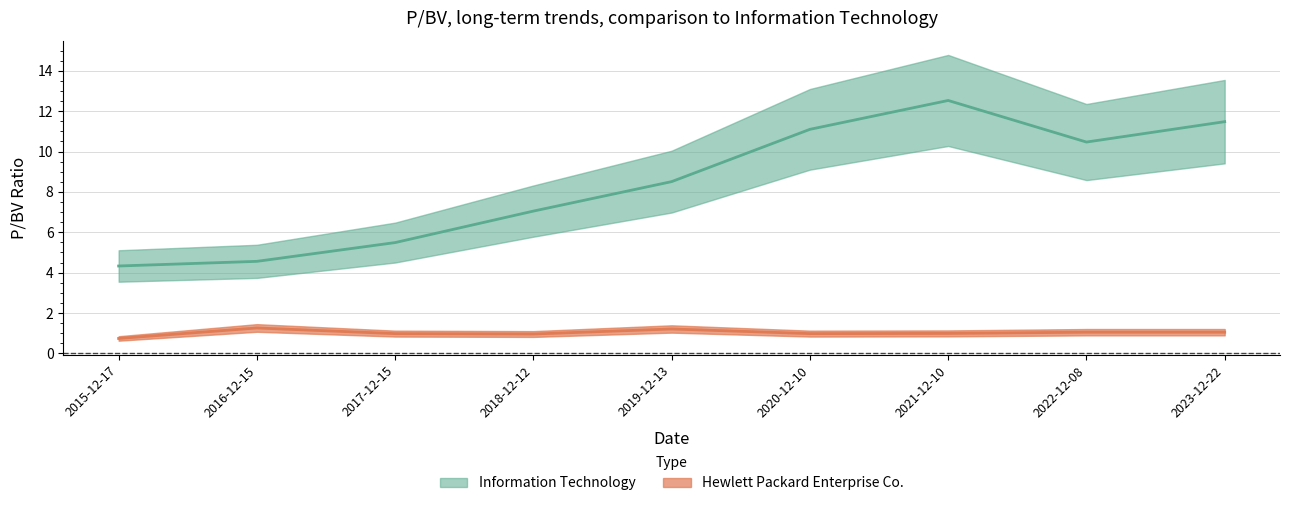

The value of Information Technology at 2018-12-12 is 12.1. True or false?

False